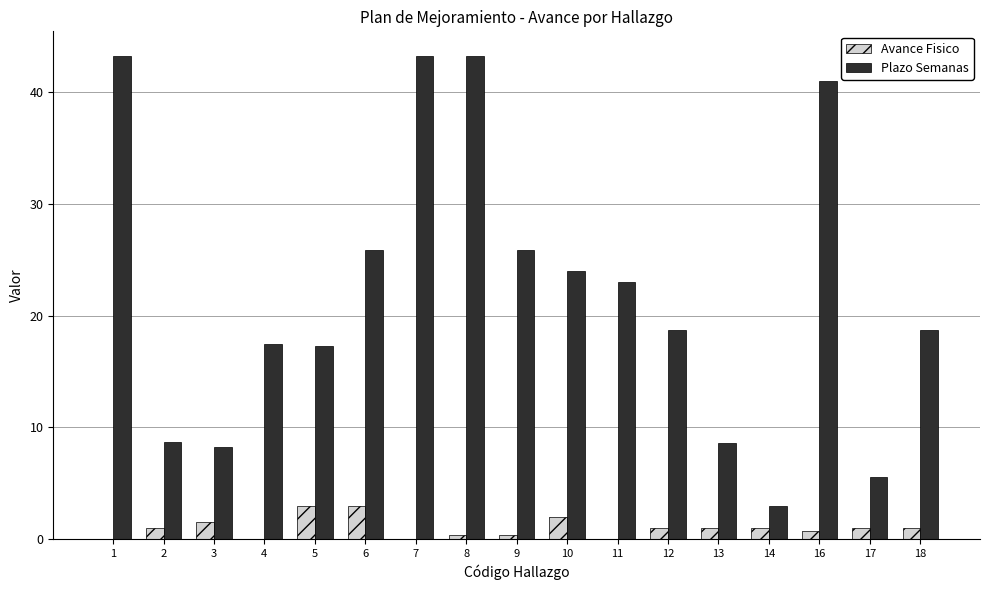

Are the bars grouped side by side (vs. stacked)?

Yes